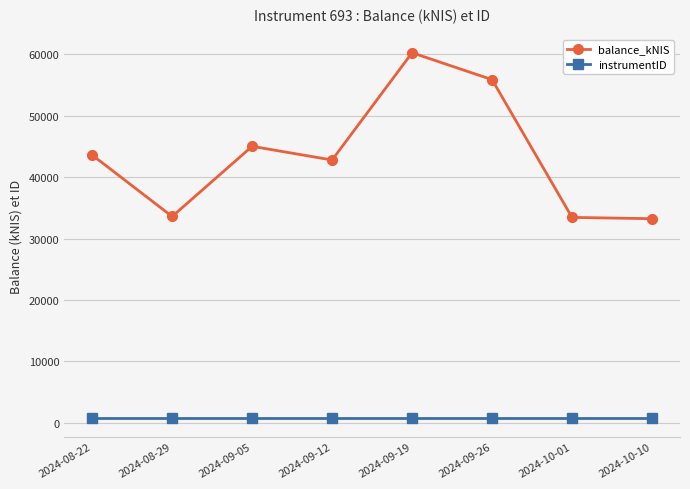

What is the difference between the balance_kNIS values at 2024-10-01 and 2024-09-19?

26823.9